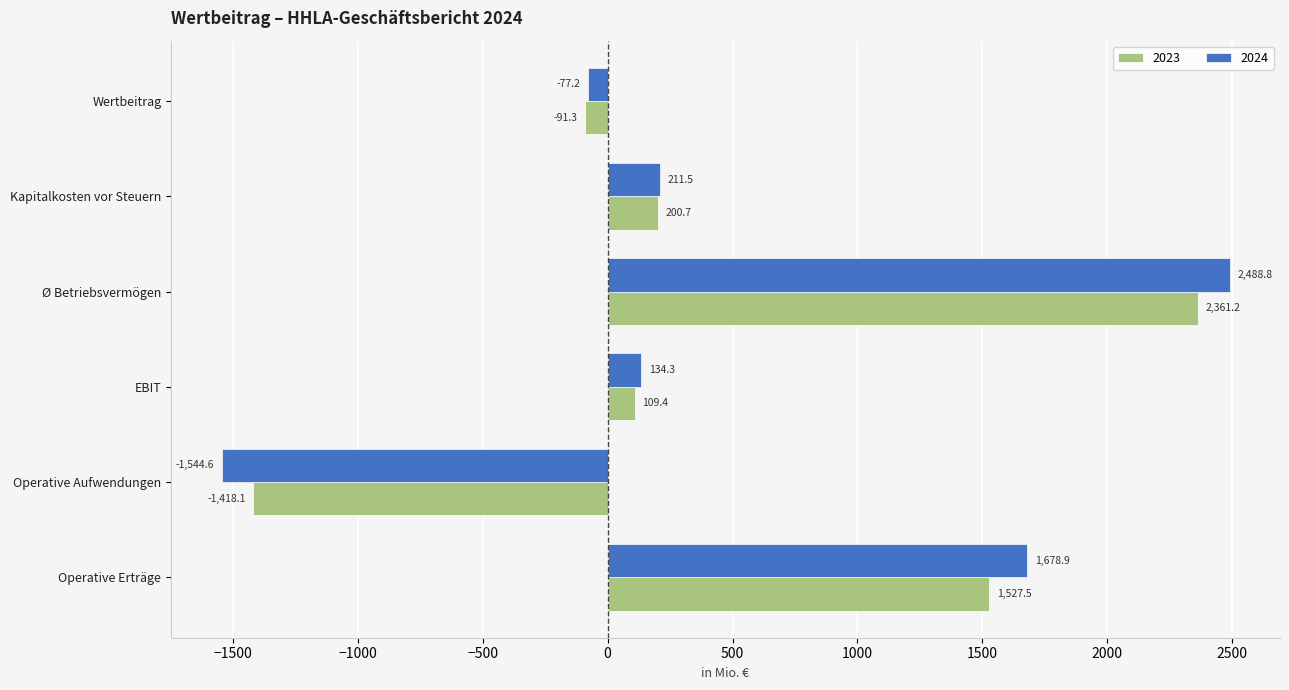

Where is 2023 nearest to the value 471?

Kapitalkosten vor Steuern